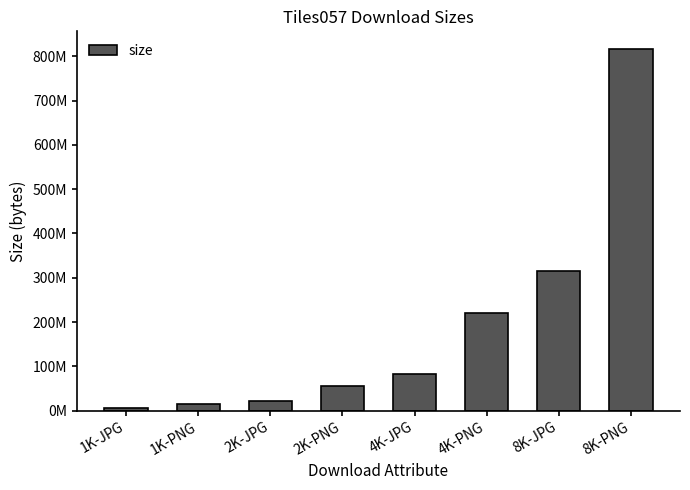

What value does the data have at 1K-PNG?

14526476